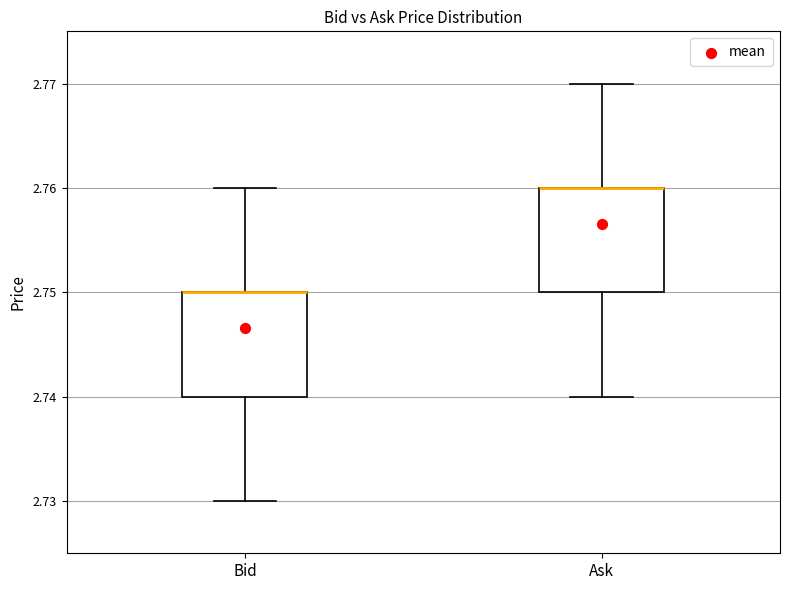

Reading left to right, transcribe this box plot: for each box, give where its median line is, the range the box spans, and where its two whiskers end, as read against the y-axis. The values are not printed on the chart, so give them approximately, as read against the axis.

Bid: median 2.75 (drawn on the box's upper edge), box 2.74 to 2.75, whiskers 2.73 to 2.76
Ask: median 2.76 (drawn on the box's upper edge), box 2.75 to 2.76, whiskers 2.74 to 2.77